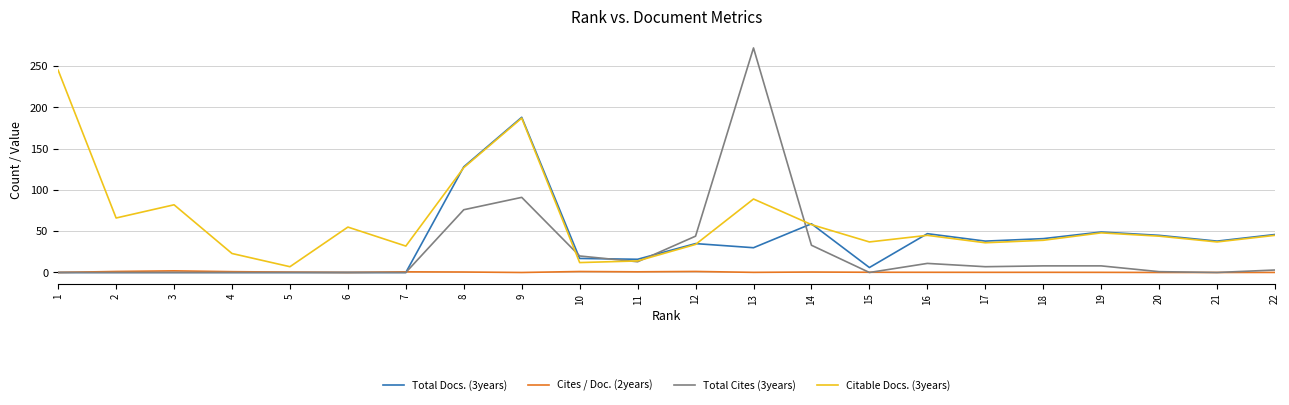

How many interior local peaks does the Citable Docs. (3years) series have?

6